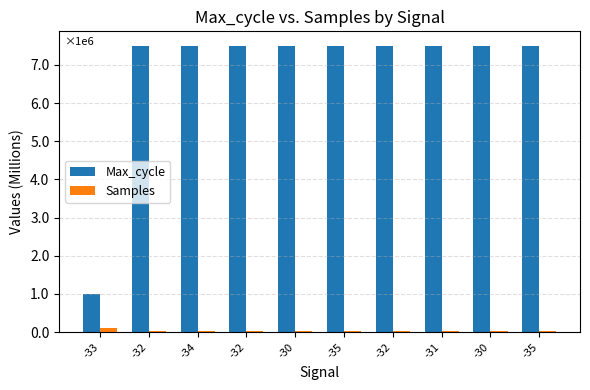

At which category does the chart reach its minimum across all series?

-32